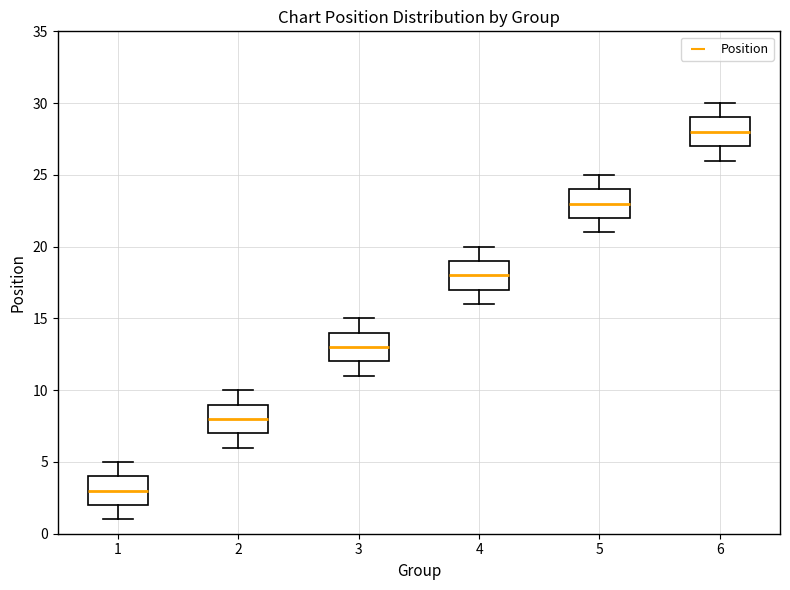

Which box has the lowest median line?

1